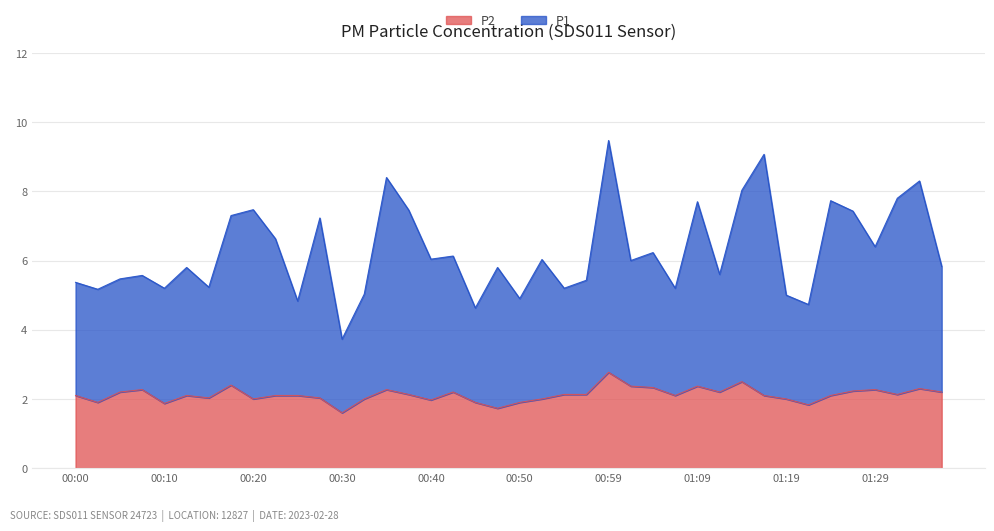

What is the minimum value shown in the chart?

1.6